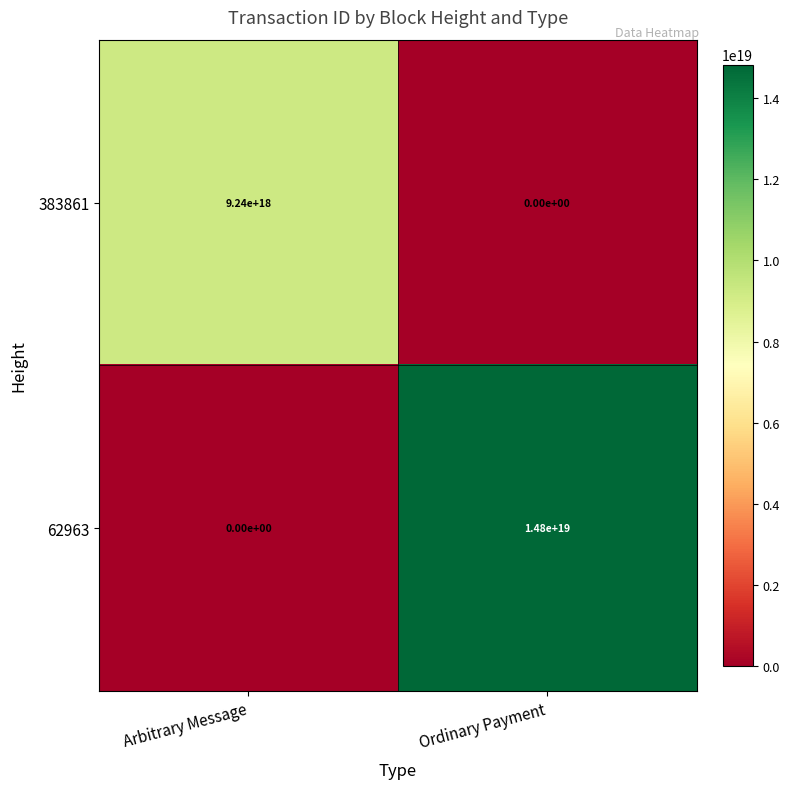

At Arbitrary Message, list the series in order from smallest to largest.

62963, 383861